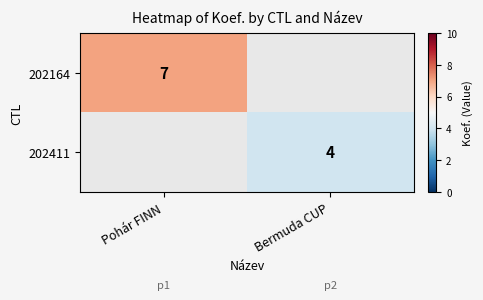

At how many categories does at least one series exceed 4?

1